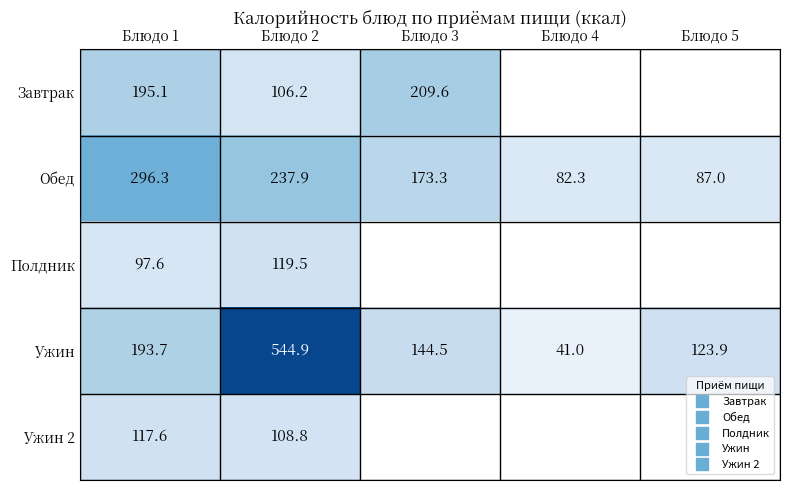

What is the total value across all series at Блюдо 2?

1117.4